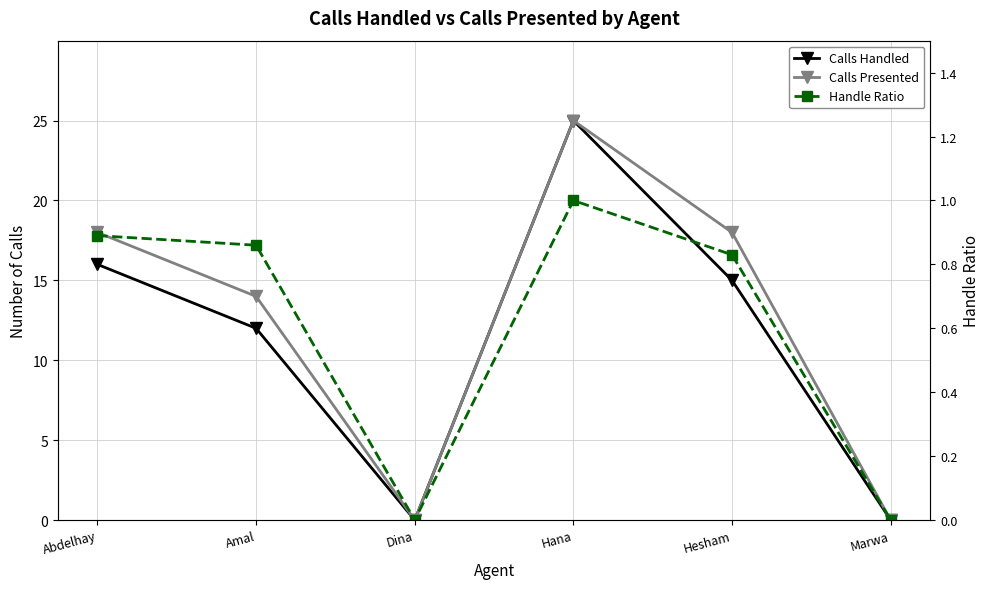

Is the value of Handle Ratio at Abdelhay greater than the value of Calls Presented at Hesham?

No